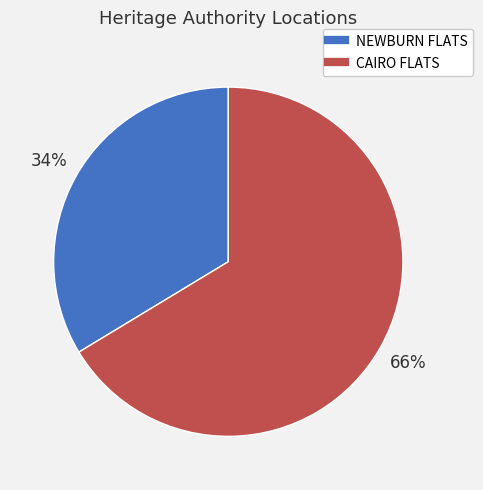

To the nearest percent, what percentage of the pie is CAIRO FLATS?

66%